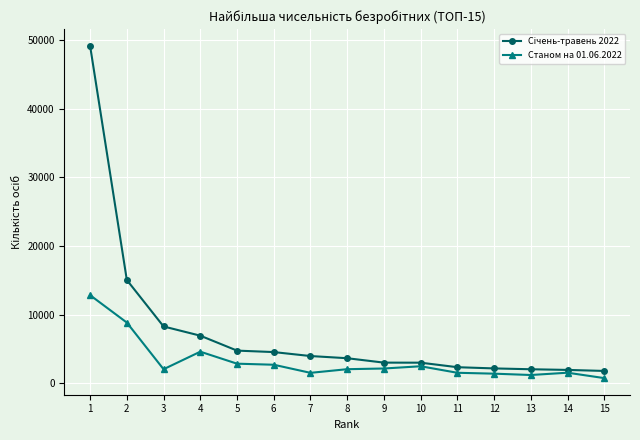

What is the difference between the highest and lowest values at 15?

1045